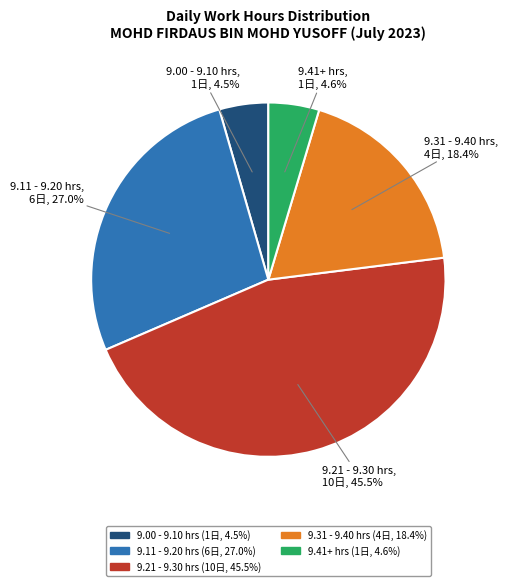

Is there any slice that represents more than half of the pie?

No